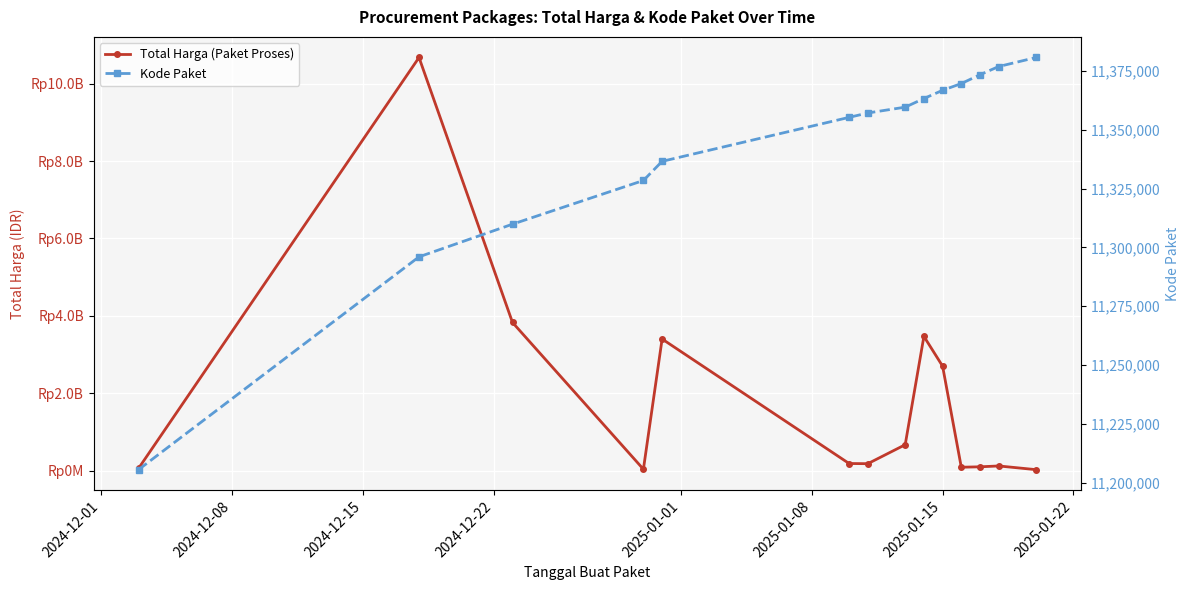

Reading right to left, transcribe all the data shown in this chart.

Total Harga (Paket Proses): 25626958.0	121282530.0	99037500.0	88435200.0	2699526220.0	3468869002.0	669927250.0	179922180.0	184238077.0	3401245888.0	36778000.0	3827760000.0	10674283200.0	58272000.0
Kode Paket: 11380659.3	11376825.0	11373335.0	11369589.0	11366719.0	11363231.0	11359570.3	11357092.0	11355232.0	11336552.8	11328425.0	11309872.0	11295998.0	11205606.0